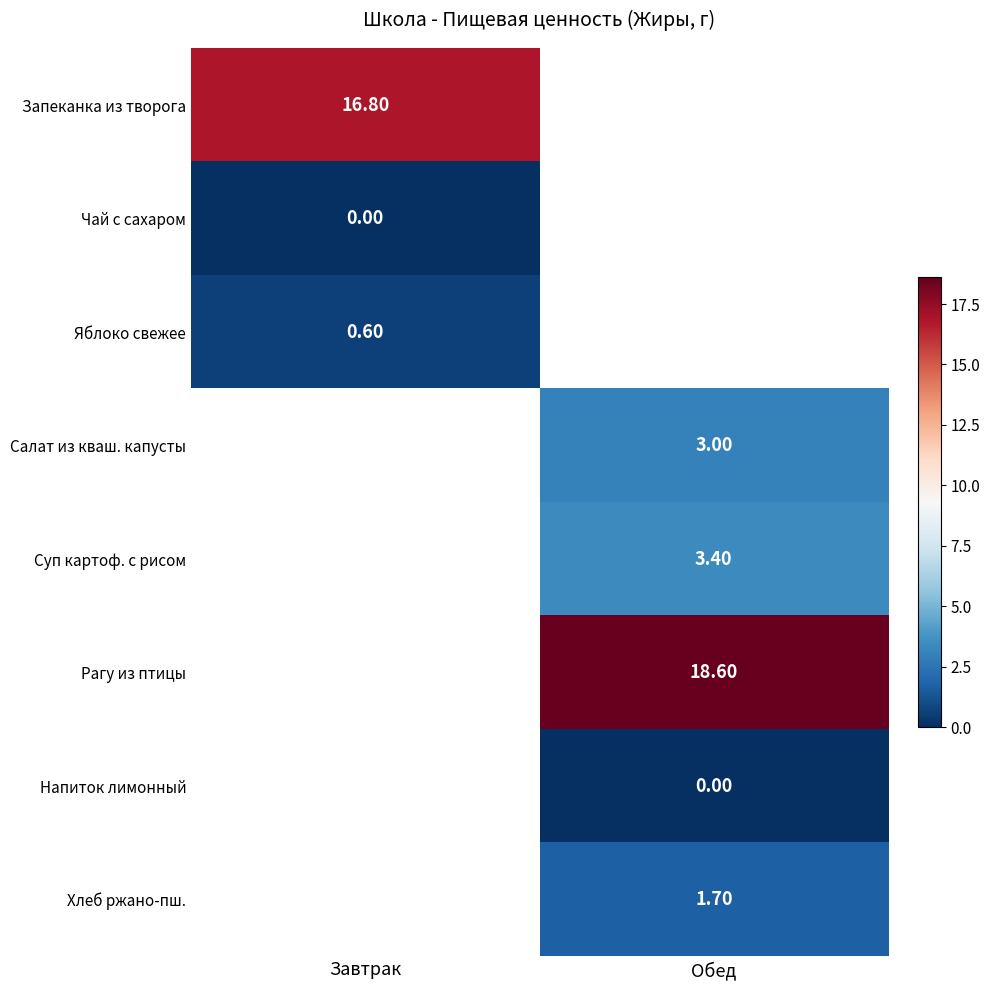

How many values in Яблоко свежее are above zero?

1